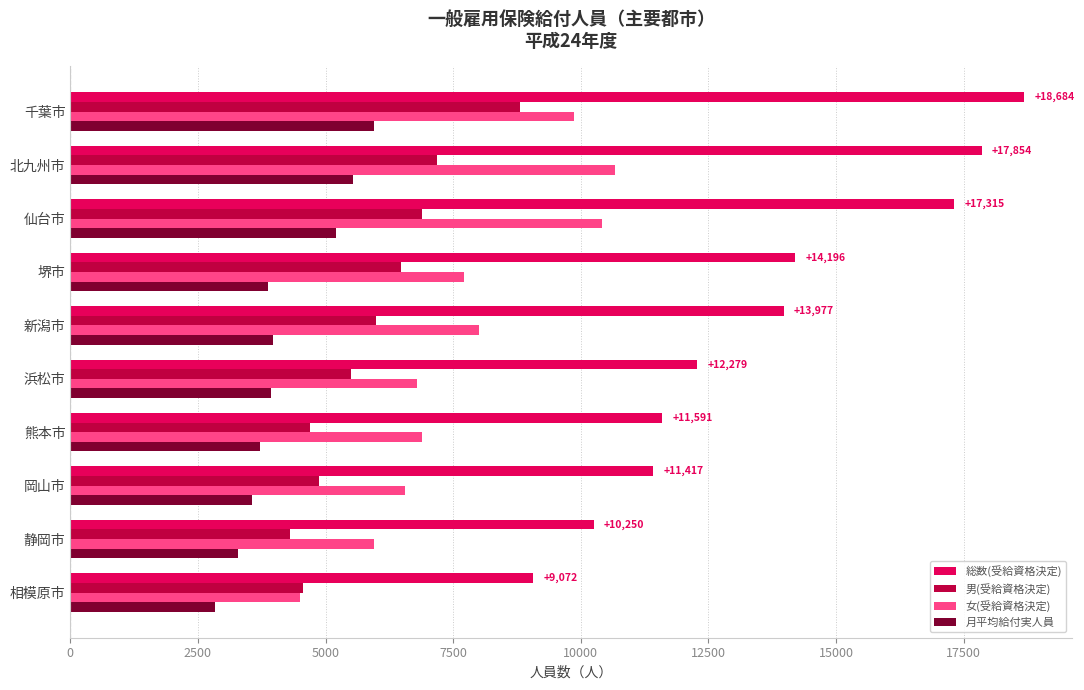

What is the average value of the 総数(受給資格決定) series?

13664